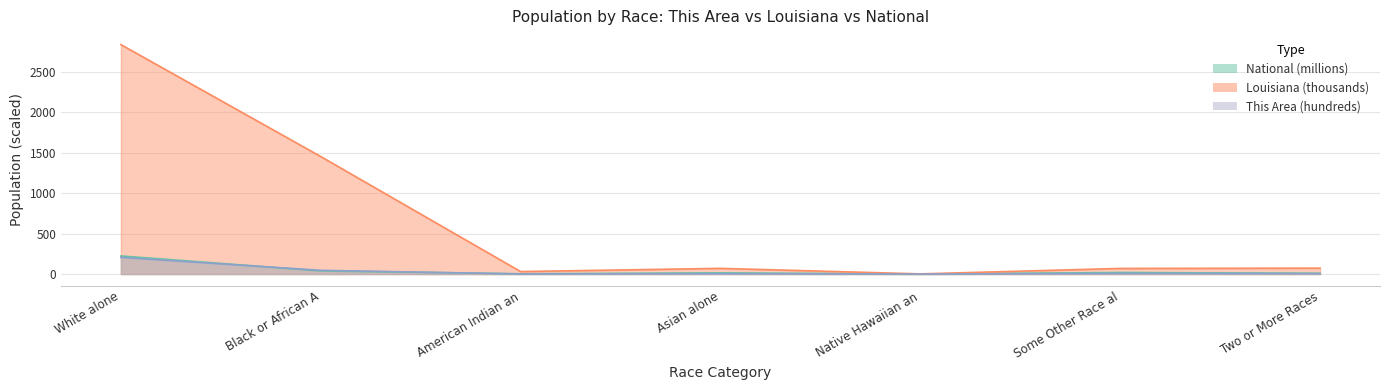

Which series ends up on top after the final intersection of This Area and National?

National